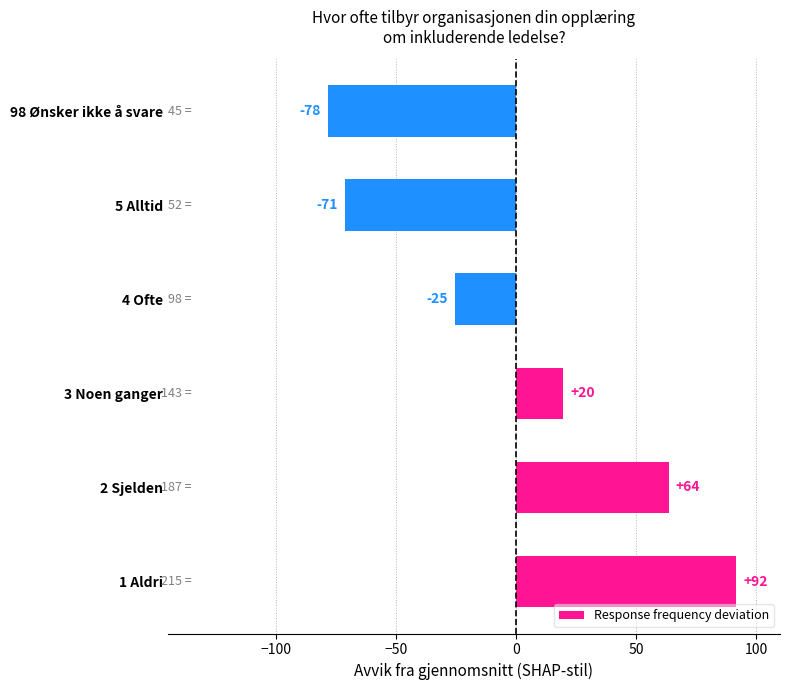

What is the difference between the second highest and minimum values?

142.0